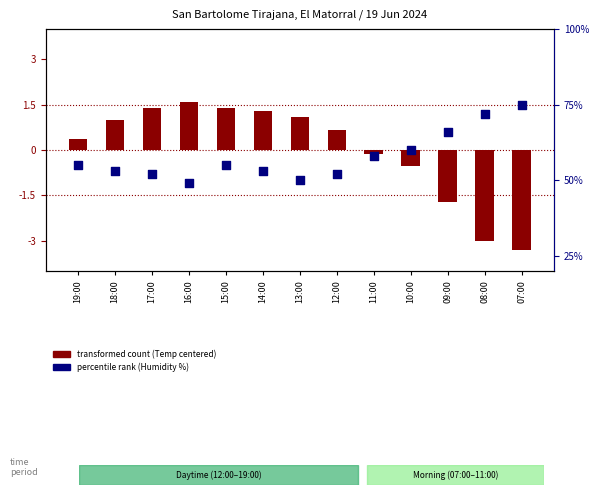

At which category is the sum across all series the highest?

07:00